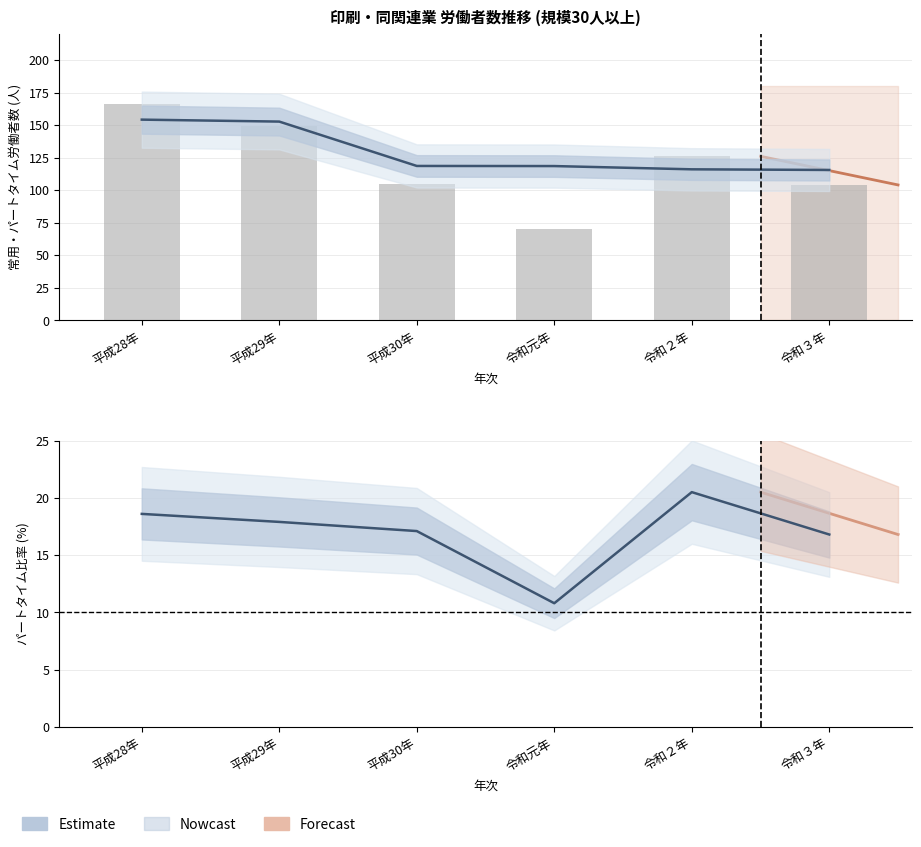

Approximately how many times larger is the value at 平成30年 compared to 令和３年?

1.0